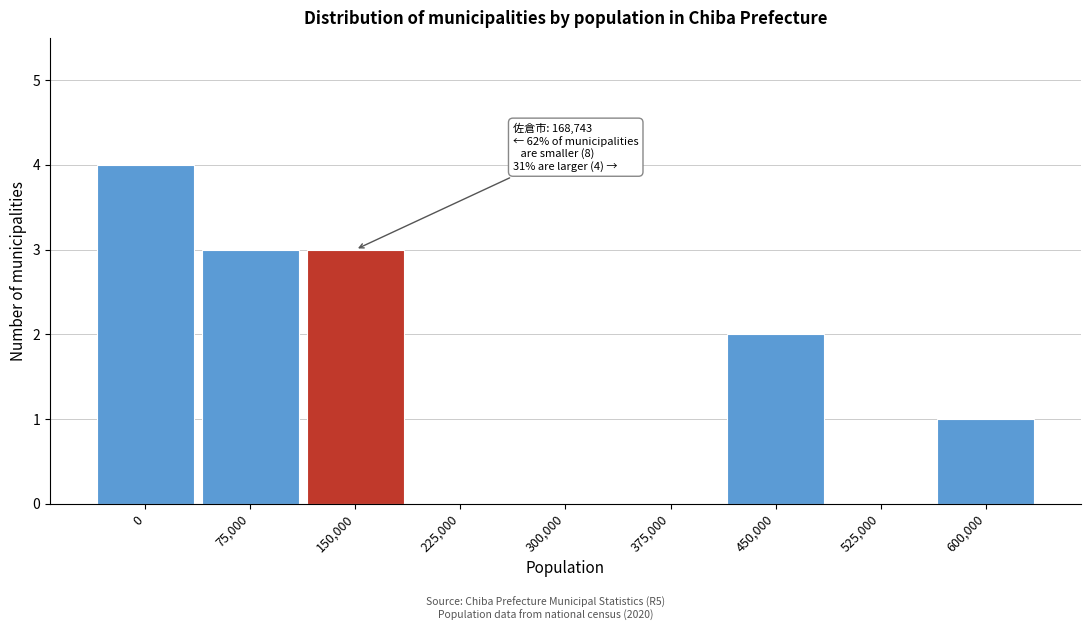

Reading right to left, transcribe all the data shown in this chart.

600,000=1	525,000=0	450,000=2	375,000=0	300,000=0	225,000=0	150,000=3	75,000=3	0=4